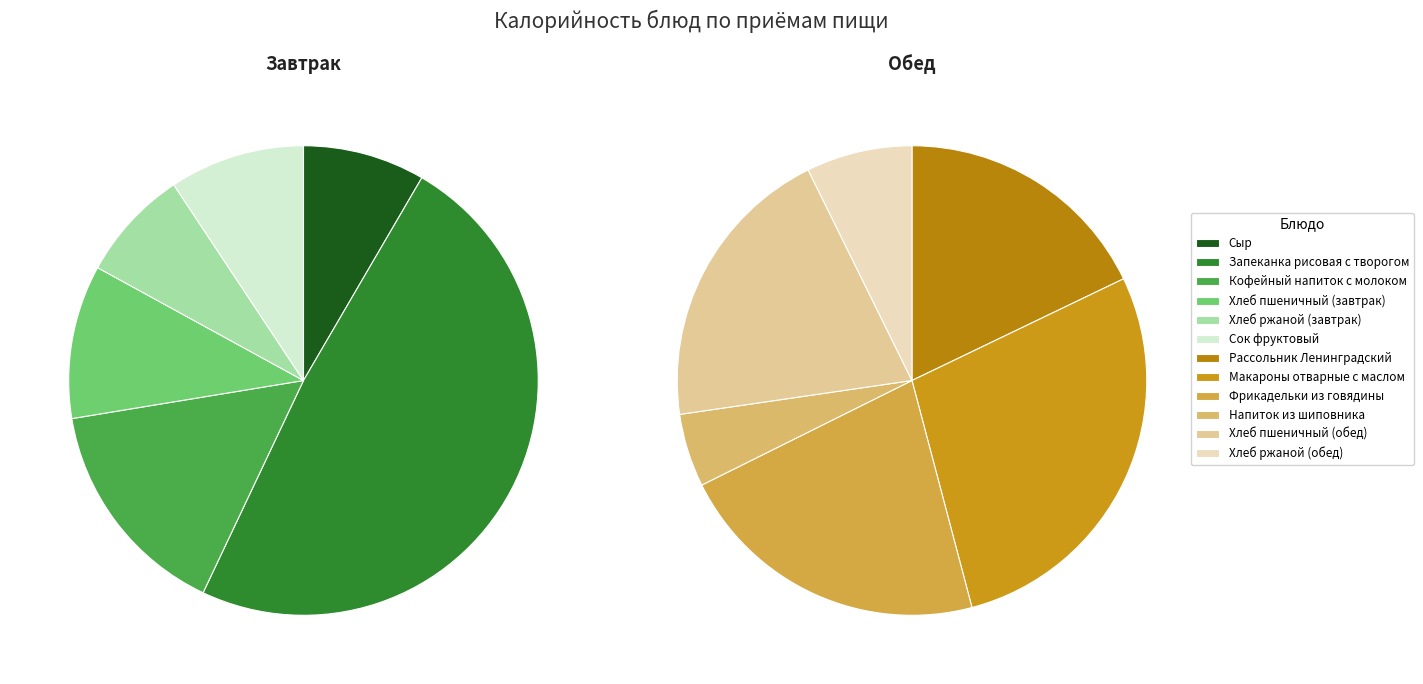

Is there any slice that represents more than half of the pie?

No